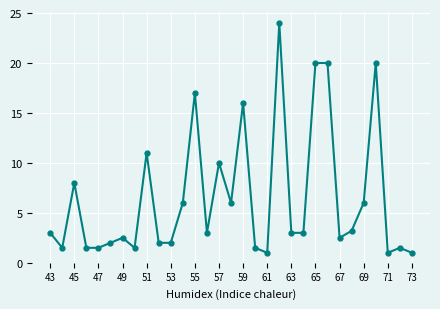

True or false: there are more than 1 points higher than both neighbors.

True